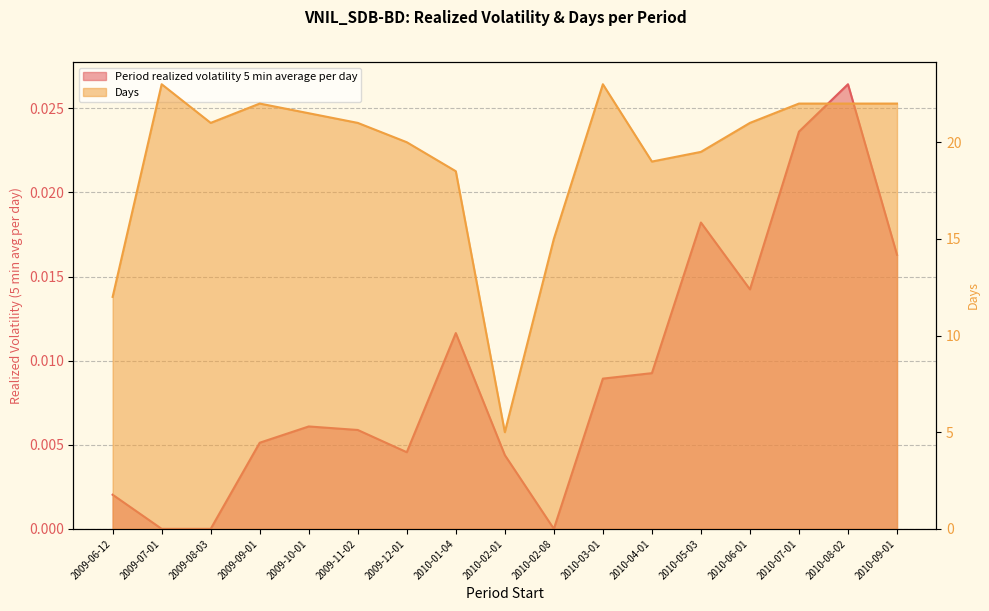

How many lines are shown in the chart?

2